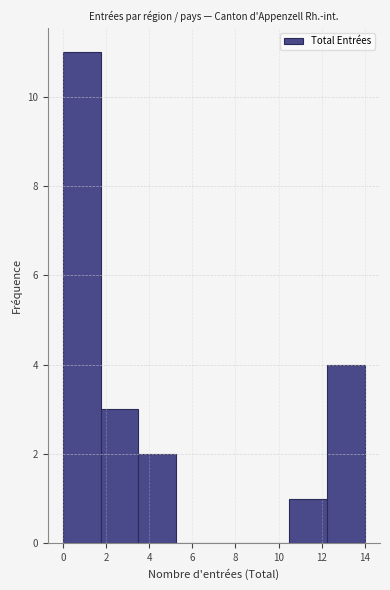

Over which range of the x-axis is the bar tallest?

0.00 to 1.75